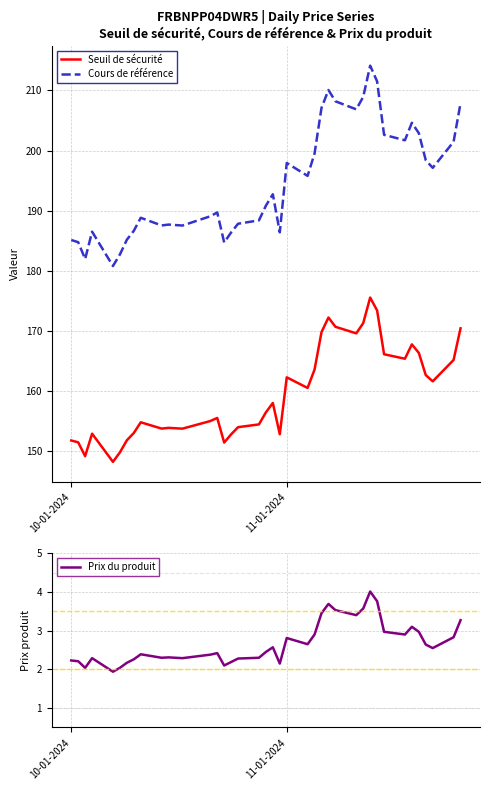

What is the lowest value of the Prix du produit series?

1.9